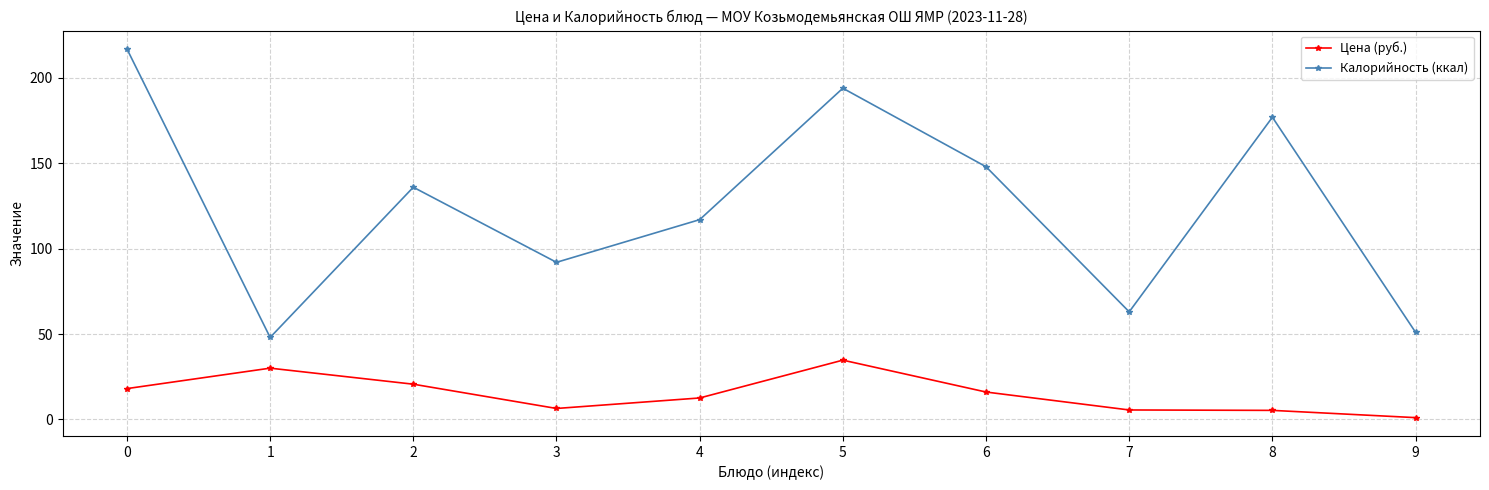

At which category does Калорийность (ккал) reach its first local valley?

1